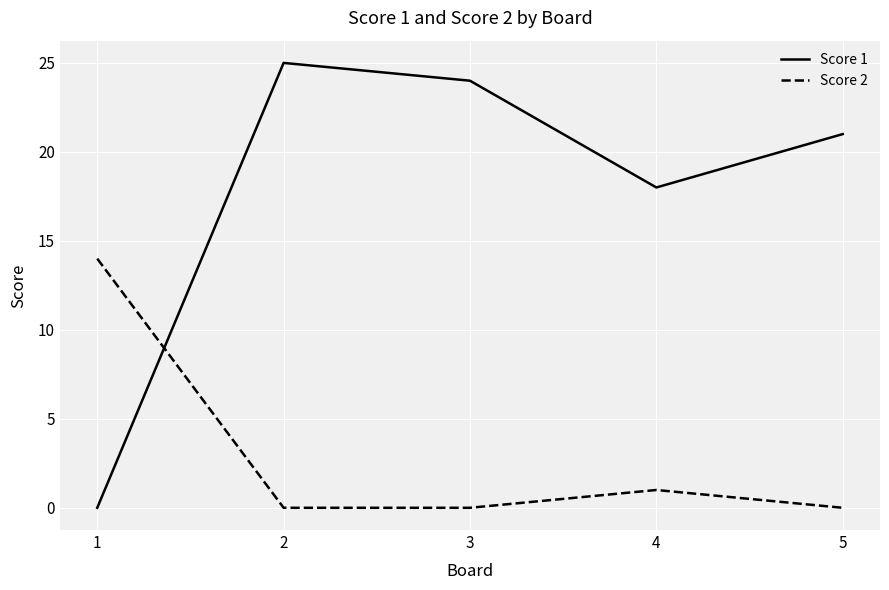

Between 1 and 4, which series saw the biggest shift?

Score 1